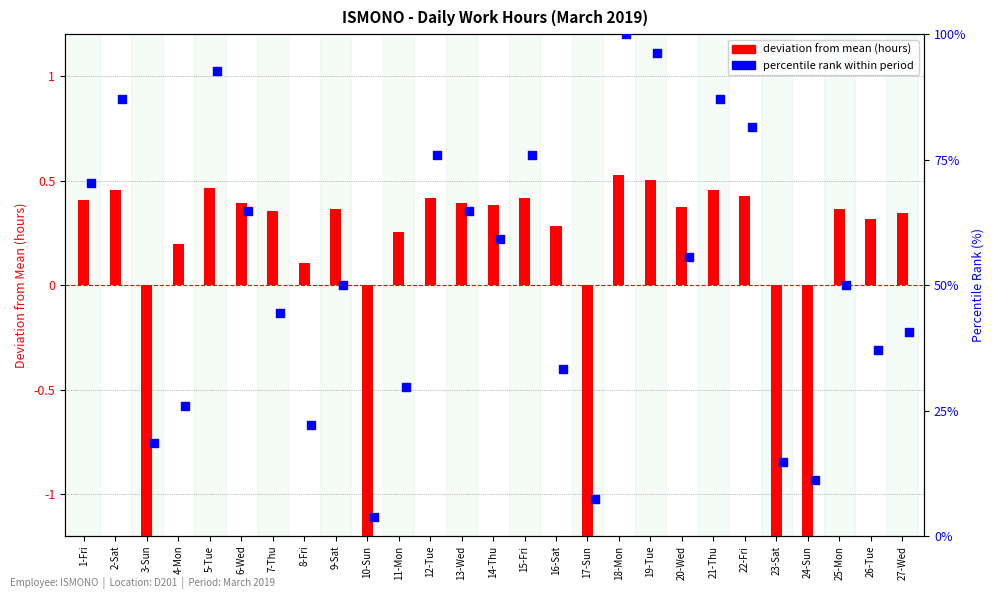

Which series reaches the maximum Y coordinate?

percentile rank